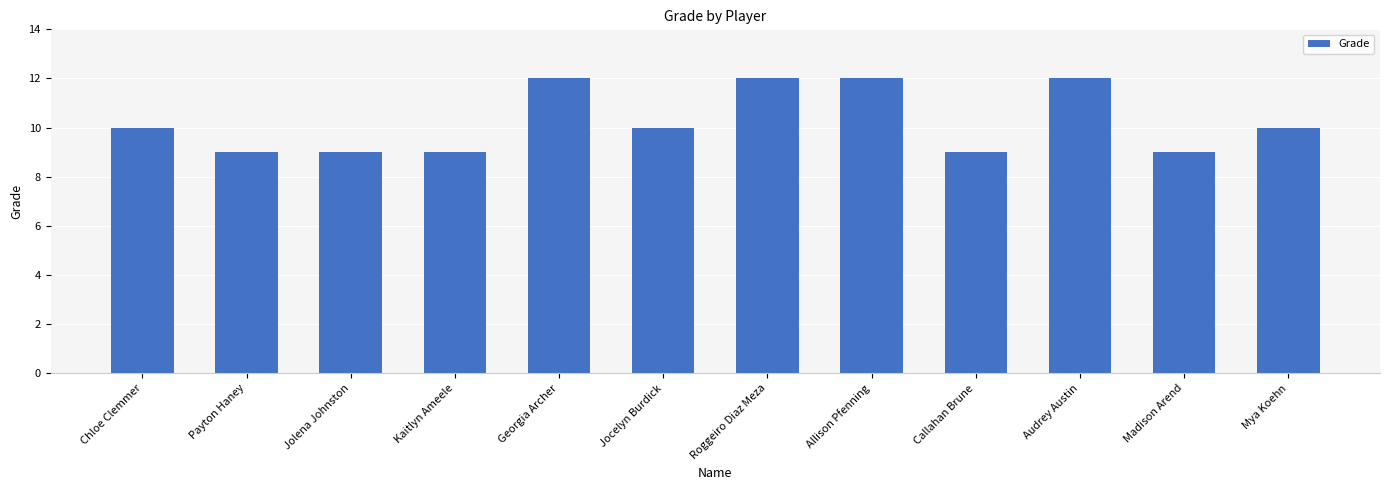

True or false: the data shows 6 at Callahan Brune.

False